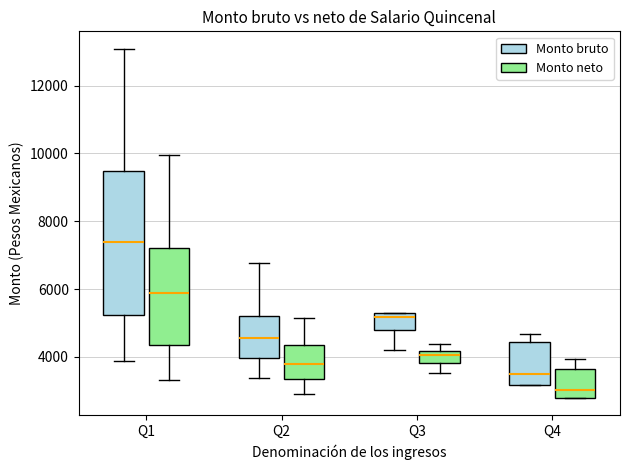

Reading left to right, read every box against the y-axis: the position of its median line, the range the box covers, and the ends of its whiskers. The values are not printed on the chart, so give them approximately, as read against the axis.

Q1 (Monto bruto): median 7400, box 5200 to 9400, whiskers 3800 to 13000
Q1 (Monto neto): median 5800, box 4400 to 7200, whiskers 3400 to 10000
Q2 (Monto bruto): median 4600, box 4000 to 5200, whiskers 3400 to 6800
Q2 (Monto neto): median 3800, box 3400 to 4400, whiskers 3000 to 5200
Q3 (Monto bruto): median 5200 (just below the box's upper edge), box 4800 to 5200, whiskers 4200 to 5400
Q3 (Monto neto): median 4000, box 3800 to 4200, whiskers 3600 to 4400
Q4 (Monto bruto): median 3600, box 3200 to 4400, whiskers 3200 to 4600
Q4 (Monto neto): median 3000, box 2800 to 3600, whiskers 2800 to 4000